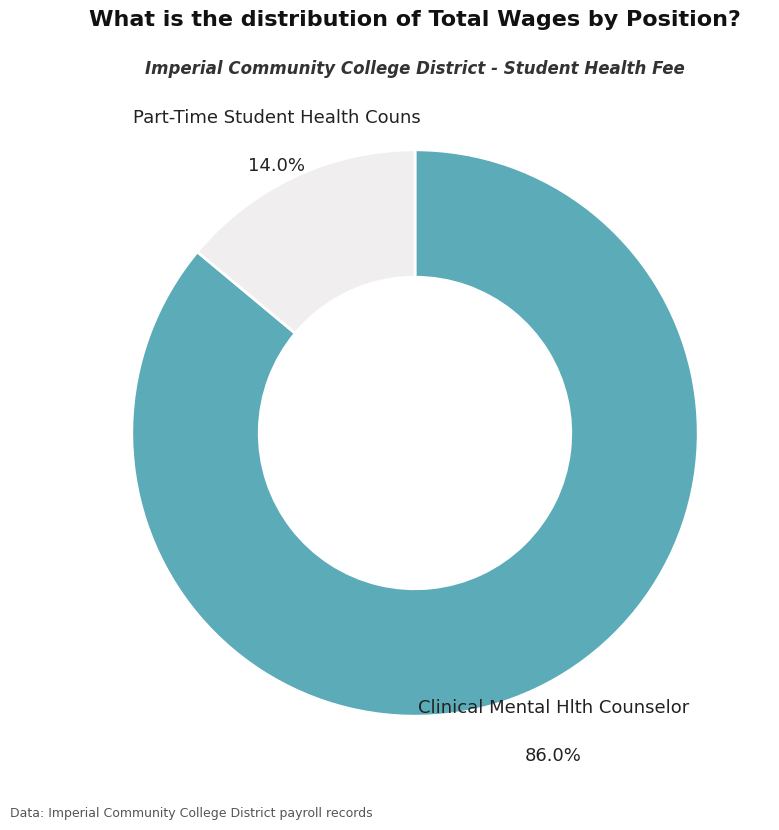

Is there any slice that represents more than half of the pie?

Yes